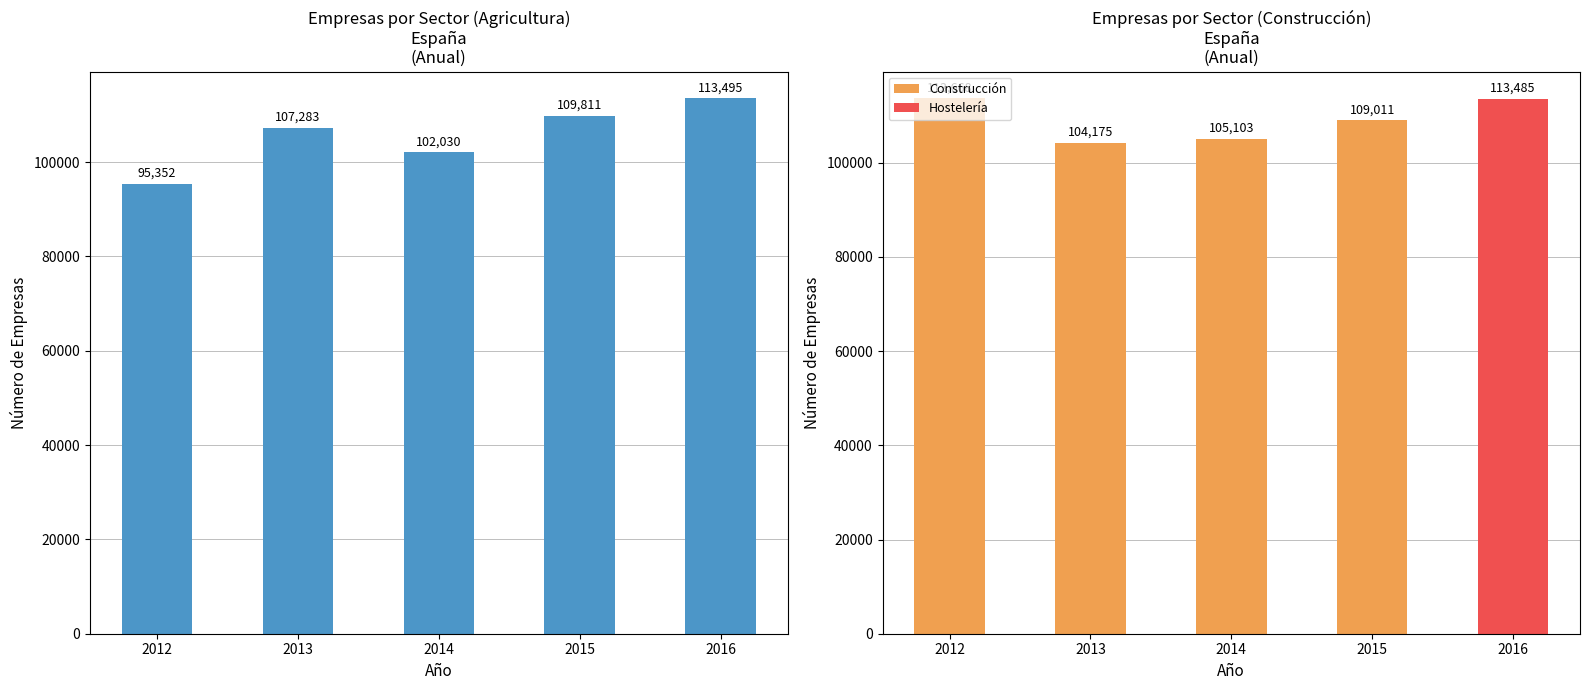

Read the value at 2016, to the nearest 10.

113500